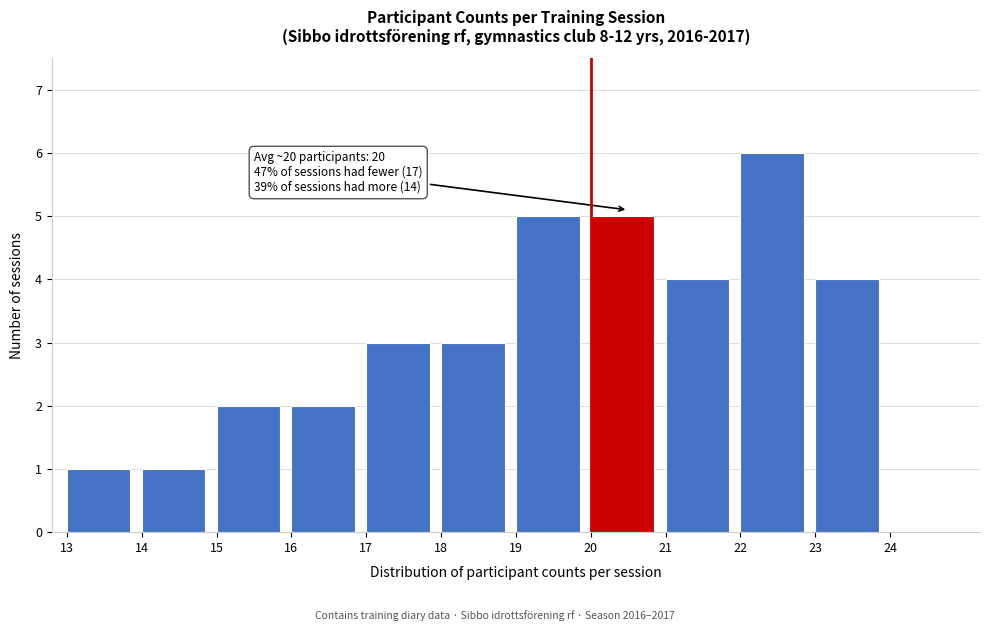

Over which range of the x-axis is the bar tallest?

22 to 23